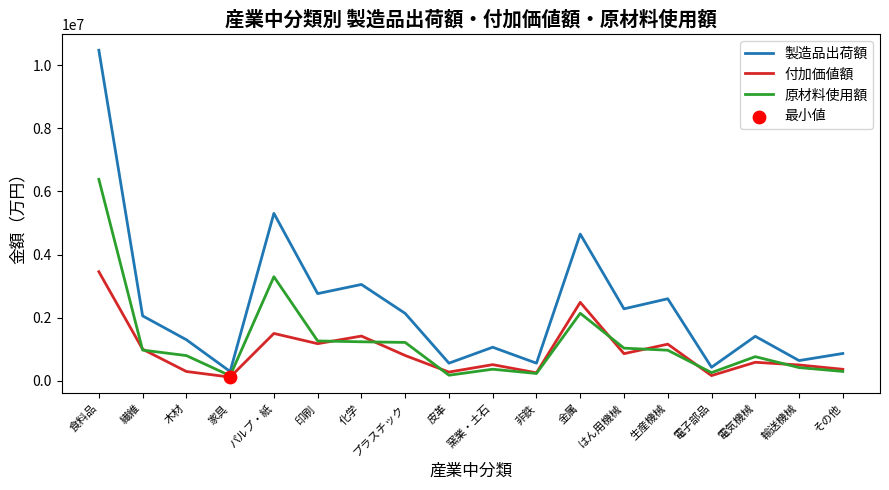

Which series has the largest total across all categories?

製造品出荷額